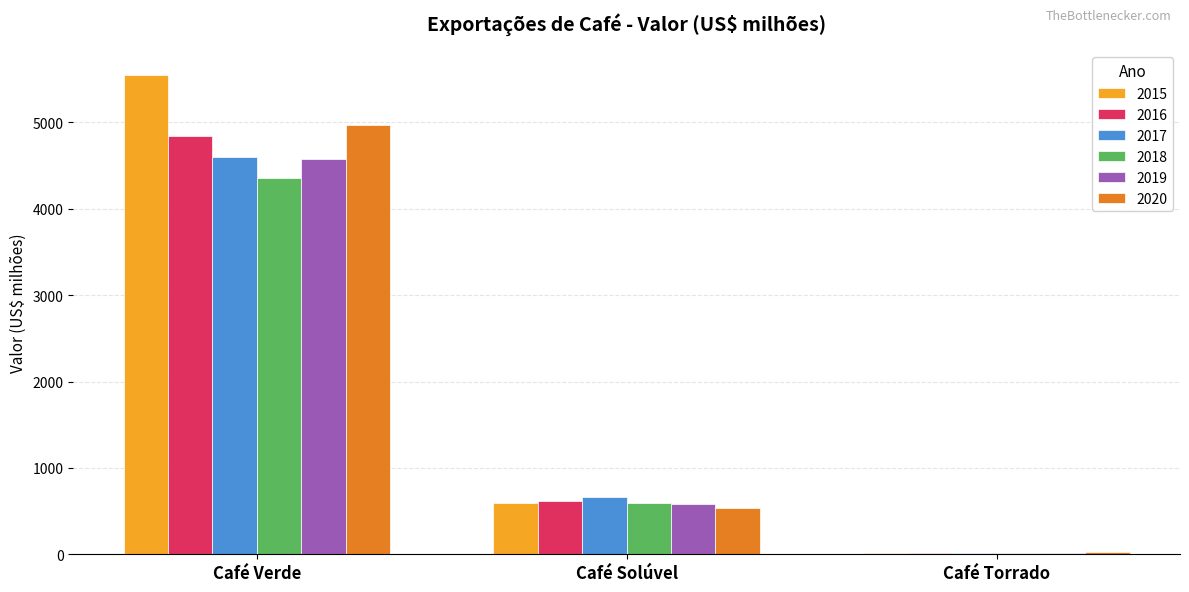

Are the bars grouped side by side (vs. stacked)?

Yes